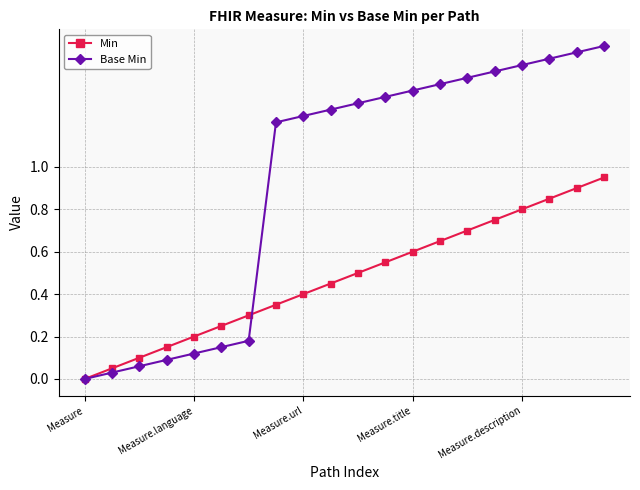

List the series in order of their peak value, lowest first.

Min, Base Min